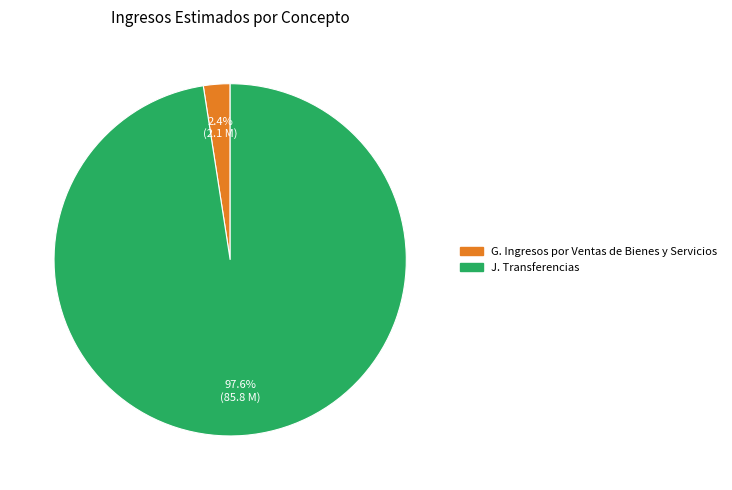

Does J. Transferencias represent more than half of the total?

Yes